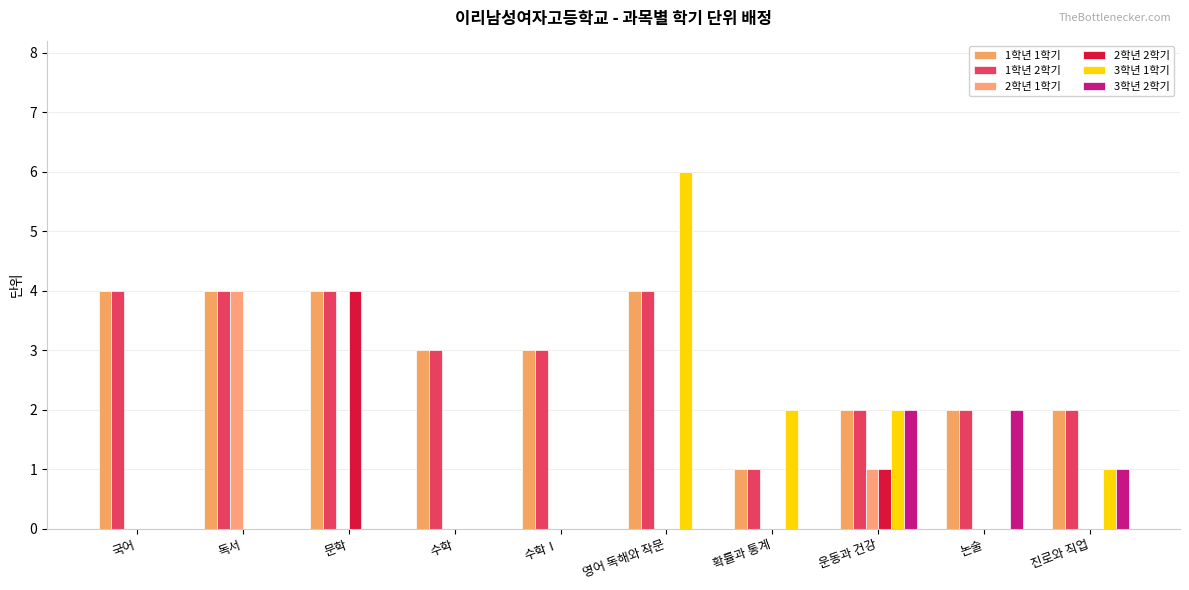

How many groups of bars are there?

10